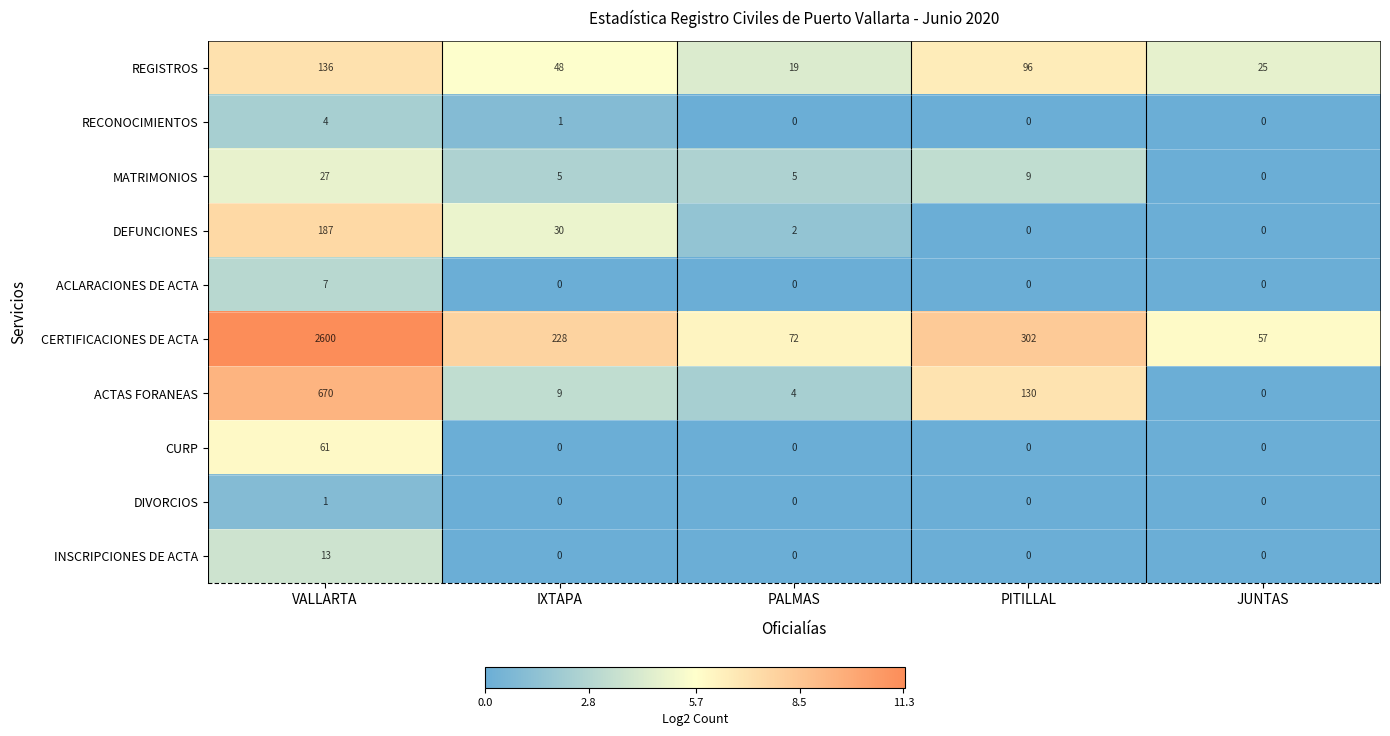

How many categories are shown in the chart?

5